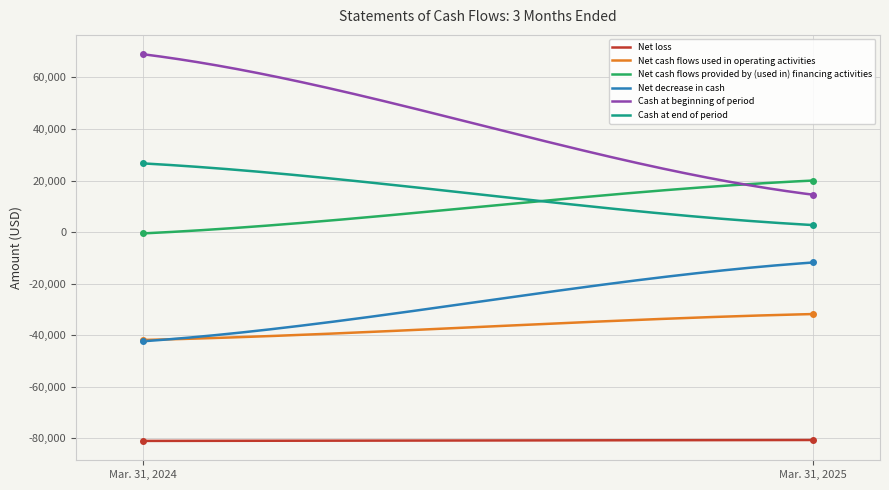

What is the average value of the Cash at beginning of period series?

41750.5